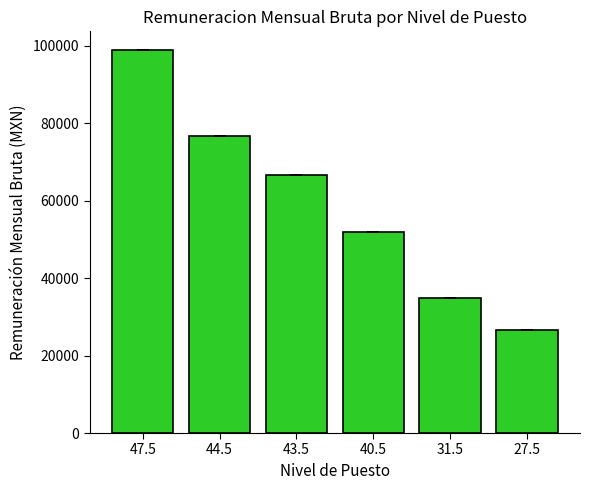

What position from the right is 27.5?

1